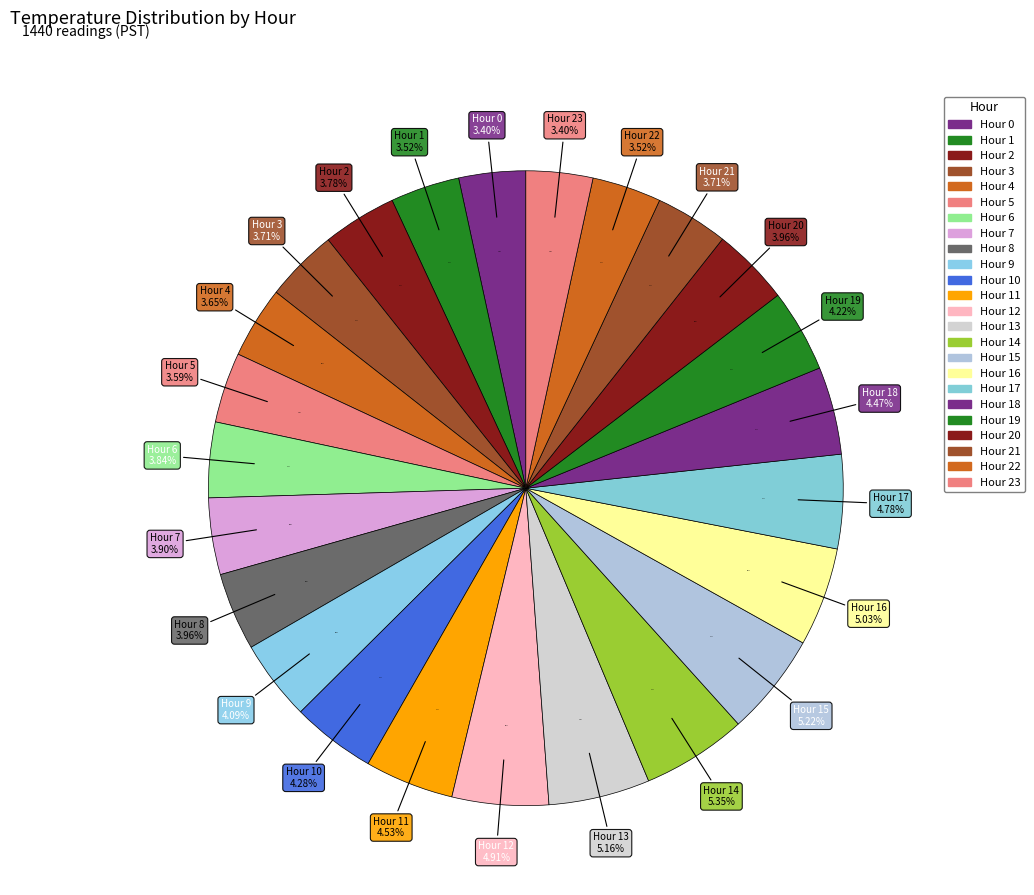

What is the change in value from Hour 11 to Hour 20?

-9